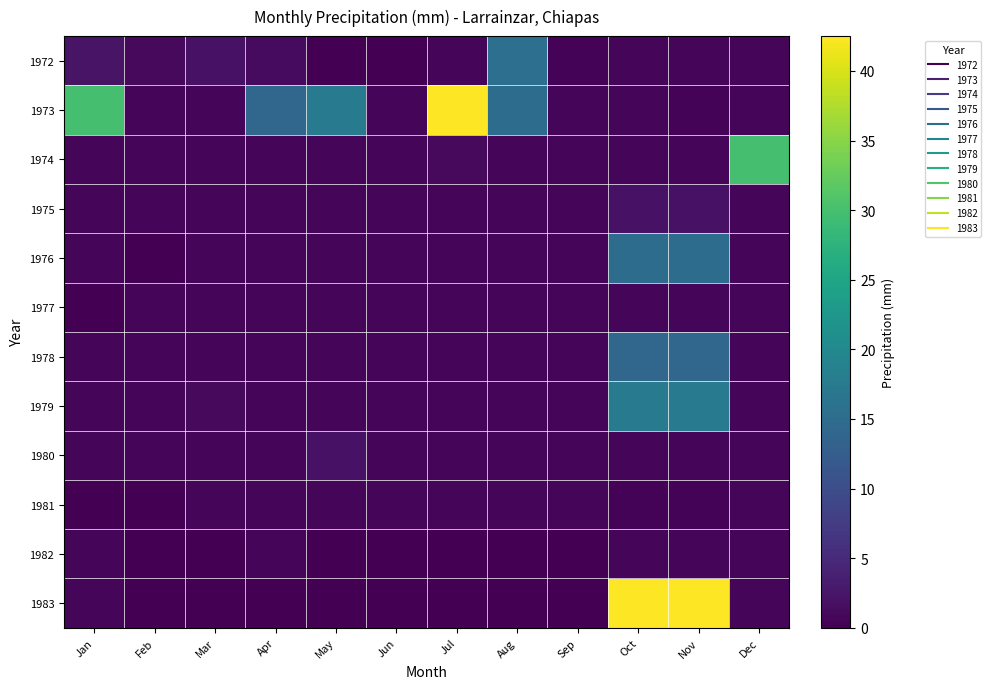

Reading left to right, list all the values displayed in this chart.

1972: Jan=2.3	Feb=1.0	Mar=2.0	Apr=1.2	May=0.1	Jun=0.1	Jul=0.5	Aug=15.6	Sep=0.4	Oct=0.5	Nov=0.5	Dec=0.5
1973: Jan=30.0	Feb=0.5	Mar=0.5	Apr=14.0	May=17.5	Jun=0.5	Jul=42.5	Aug=15.0	Sep=0.5	Oct=0.6	Nov=0.4	Dec=0.5
1974: Jan=0.5	Feb=0.5	Mar=0.5	Apr=0.5	May=0.5	Jun=0.5	Jul=1.0	Aug=0.5	Sep=0.5	Oct=0.5	Nov=0.5	Dec=30.0
1975: Jan=0.5	Feb=0.5	Mar=0.5	Apr=0.5	May=0.5	Jun=0.5	Jul=0.5	Aug=0.5	Sep=0.5	Oct=2.1	Nov=2.1	Dec=0.5
1976: Jan=0.5	Feb=0.0	Mar=0.5	Apr=0.5	May=0.5	Jun=0.5	Jul=0.5	Aug=0.5	Sep=0.5	Oct=15.0	Nov=15.0	Dec=0.5
1977: Jan=0.0	Feb=0.5	Mar=0.5	Apr=0.5	May=0.5	Jun=0.5	Jul=0.5	Aug=0.5	Sep=0.5	Oct=0.5	Nov=0.5	Dec=0.5
1978: Jan=0.5	Feb=0.5	Mar=0.5	Apr=0.5	May=0.5	Jun=0.5	Jul=0.5	Aug=0.5	Sep=0.5	Oct=14.0	Nov=14.0	Dec=0.5
1979: Jan=0.5	Feb=0.5	Mar=1.0	Apr=0.5	May=0.5	Jun=0.5	Jul=0.5	Aug=0.5	Sep=0.5	Oct=17.5	Nov=17.5	Dec=0.5
1980: Jan=0.5	Feb=0.5	Mar=0.5	Apr=0.5	May=2.0	Jun=0.5	Jul=0.5	Aug=0.5	Sep=0.5	Oct=0.5	Nov=0.5	Dec=0.5
1981: Jan=0.0	Feb=0.0	Mar=0.5	Apr=0.5	May=0.5	Jun=0.5	Jul=0.5	Aug=0.5	Sep=0.5	Oct=0.4	Nov=0.4	Dec=0.5
1982: Jan=0.5	Feb=0.0	Mar=0.0	Apr=0.5	May=0.0	Jun=0.0	Jul=0.0	Aug=0.0	Sep=0.0	Oct=0.5	Nov=0.5	Dec=0.5
1983: Jan=0.5	Feb=0.0	Mar=0.0	Apr=0.0	May=0.0	Jun=0.0	Jul=0.0	Aug=0.0	Sep=0.0	Oct=42.5	Nov=42.5	Dec=0.5